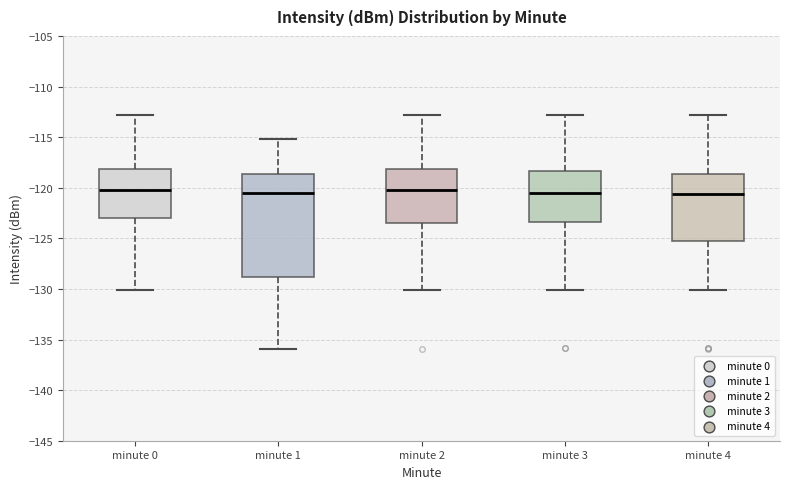

Comparing the boxes themselves (not the whiskers), which one is the tallest?

minute 1